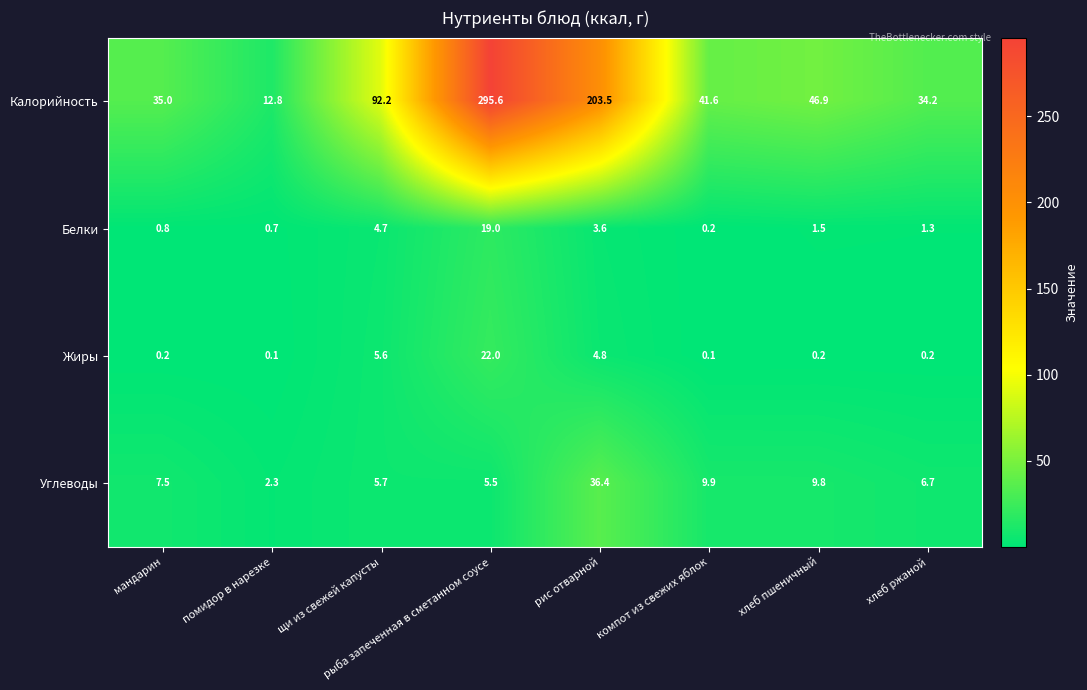

The value of Жиры at щи из свежей капусты is 5.6. True or false?

True